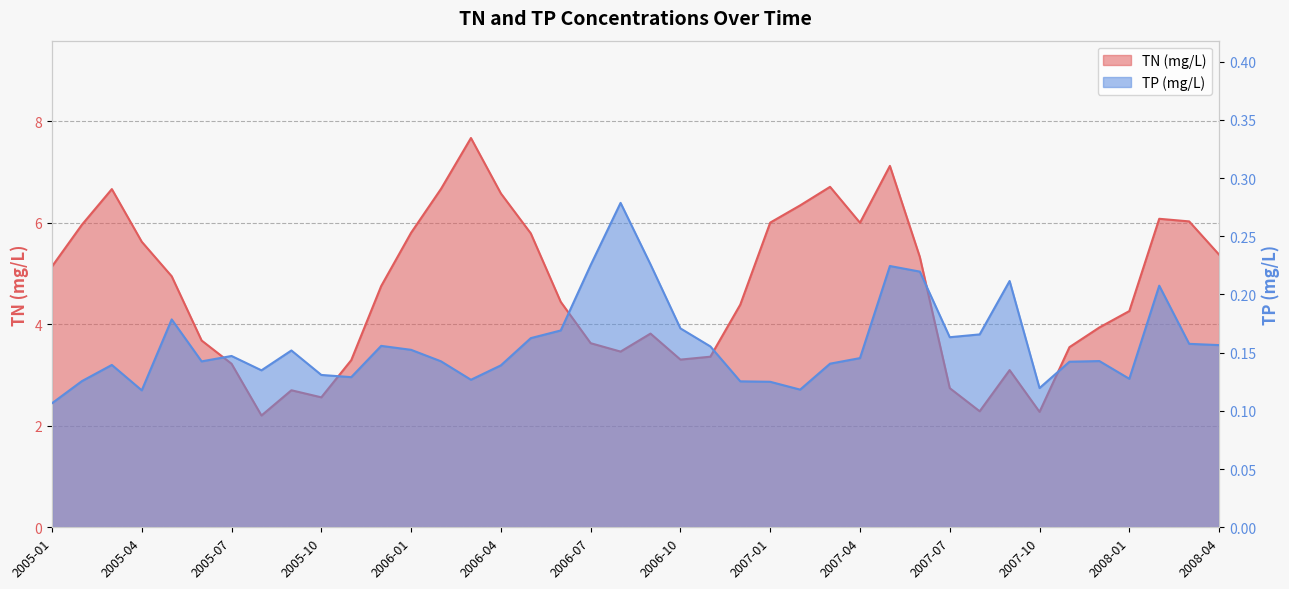

At which label is TP (mg/L) closest to 0?

2005-01